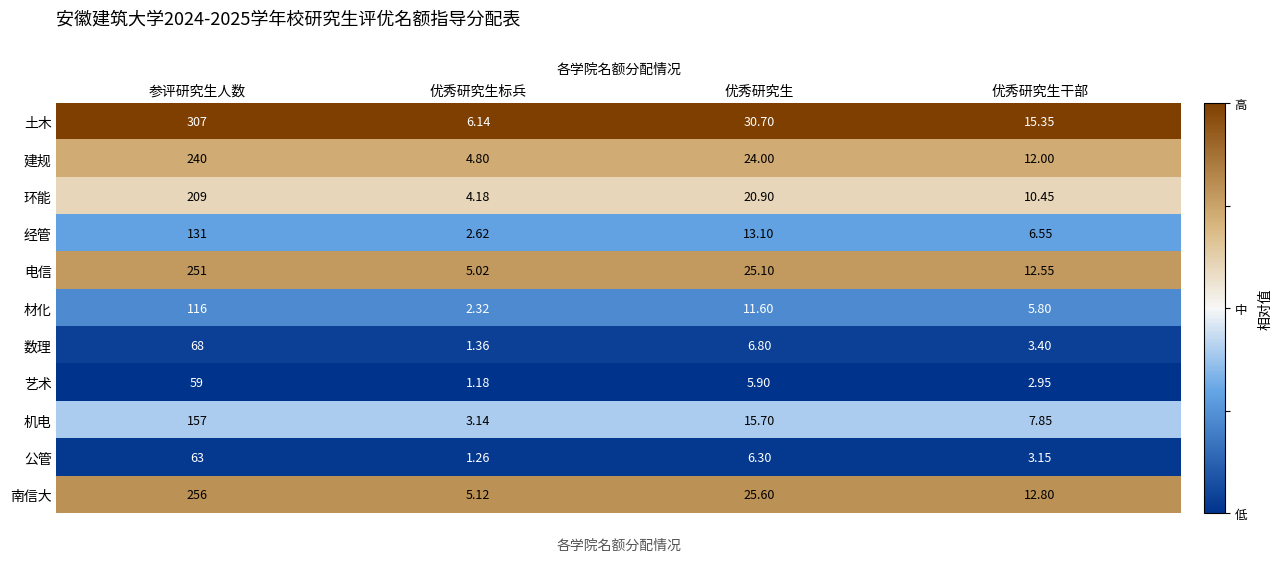

Rank the series by their maximum value, from lowest to highest.

艺术, 公管, 数理, 材化, 经管, 机电, 环能, 建规, 电信, 南信大, 土木